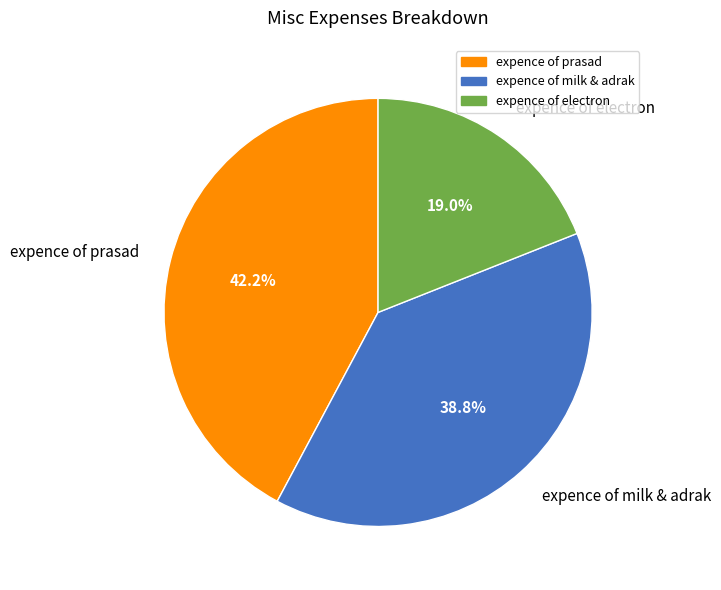

Between expence of prasad and expence of milk & adrak, which is larger?

expence of prasad